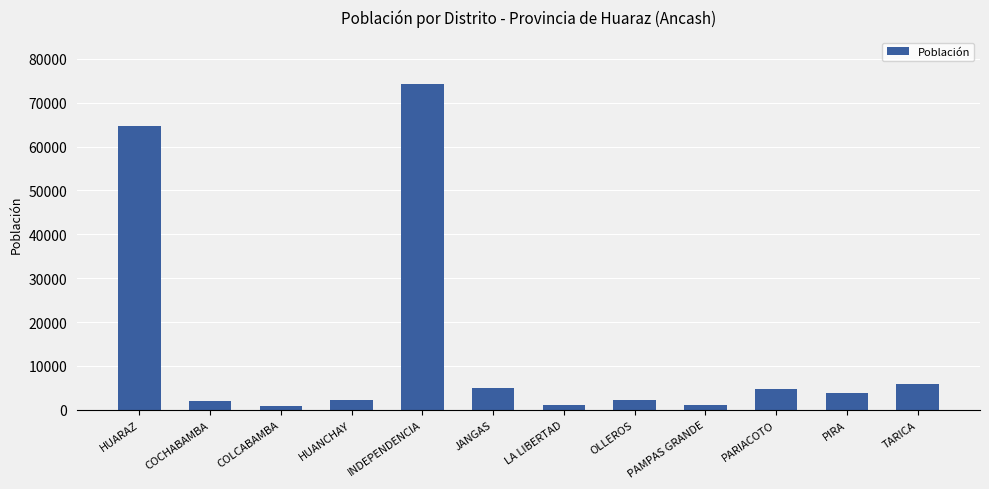

The chart shows a value of 3750 at PIRA. True or false?

True